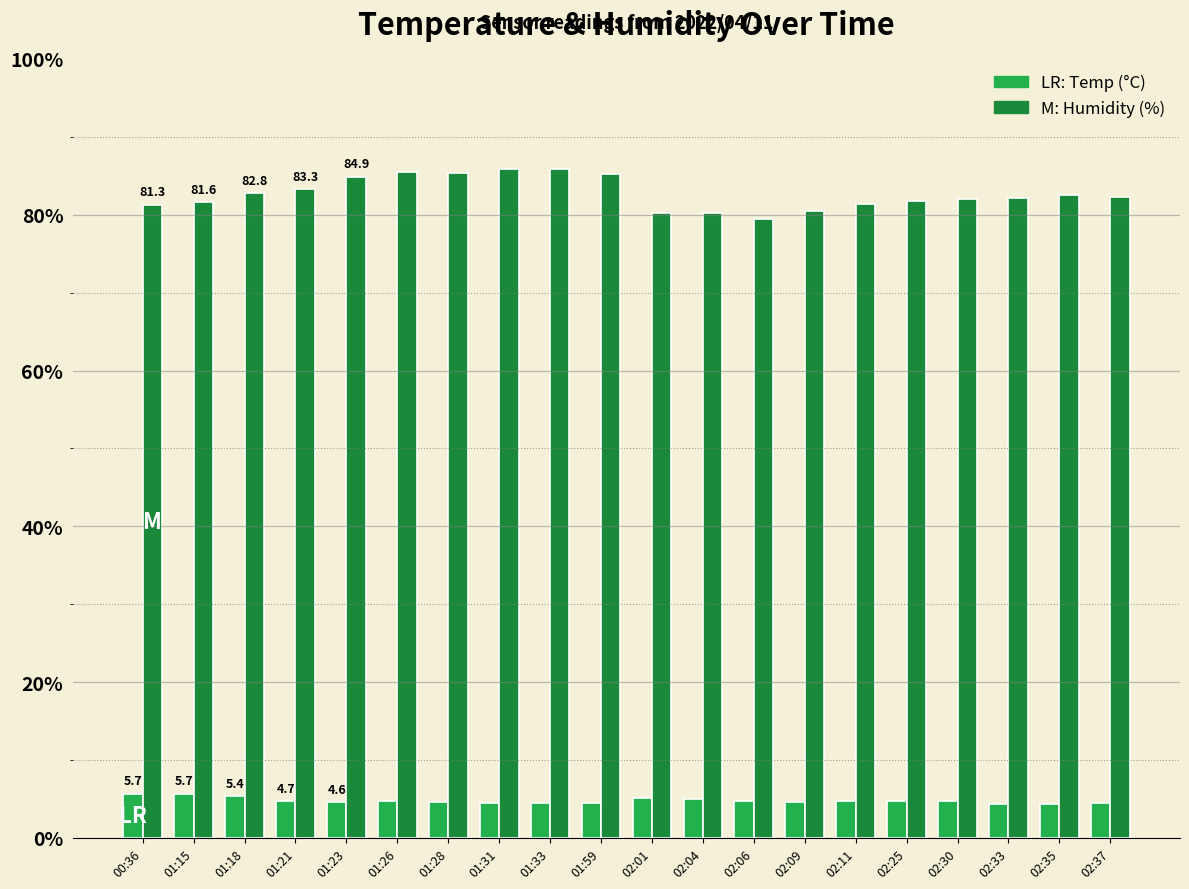

What is the smallest value displayed?

4.4